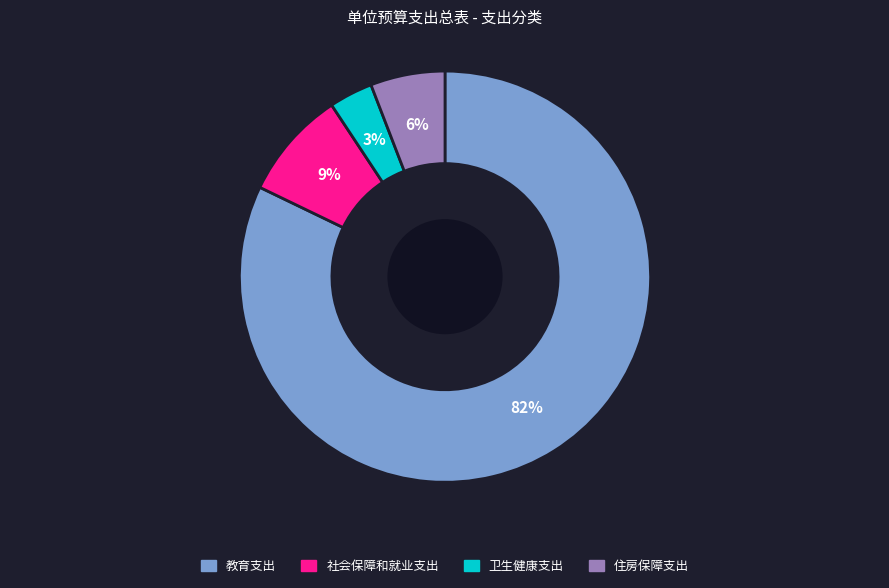

What is the majority slice?

教育支出